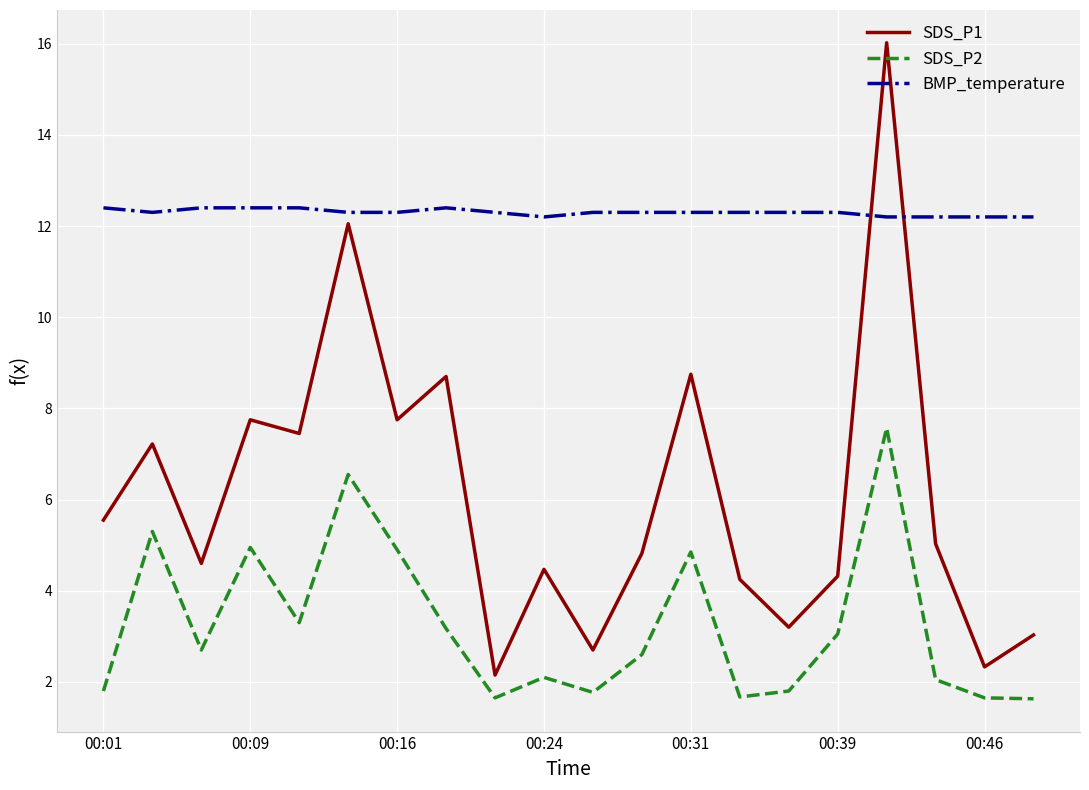

Rank the series by their maximum value, from highest to lowest.

SDS_P1, BMP_temperature, SDS_P2